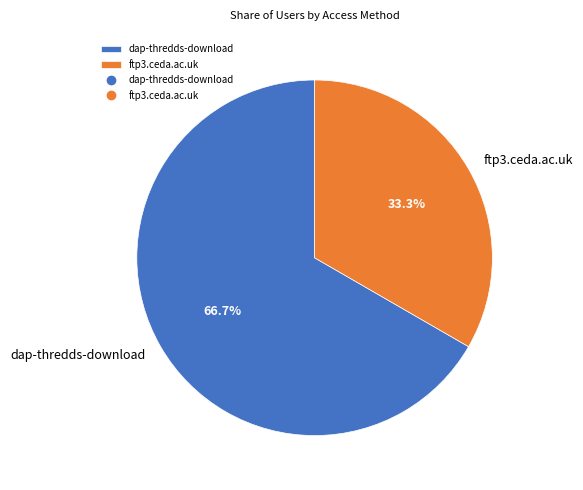

To the nearest percent, what is the difference between the largest and smallest slice percentages?

33%